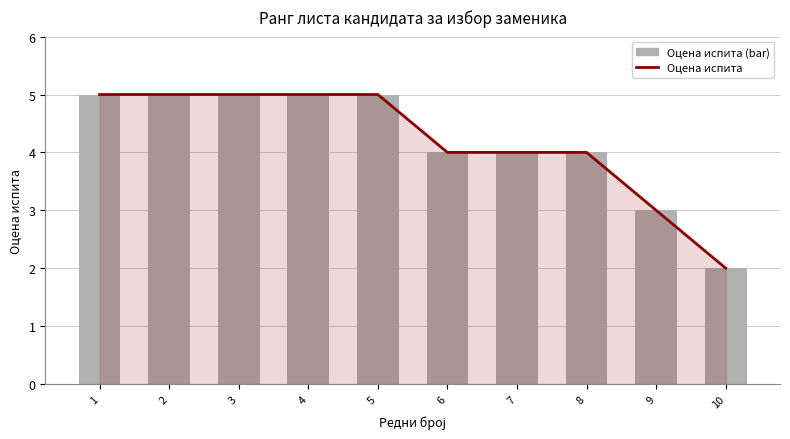

Read the Оцена испита (bar) value at 9.

3